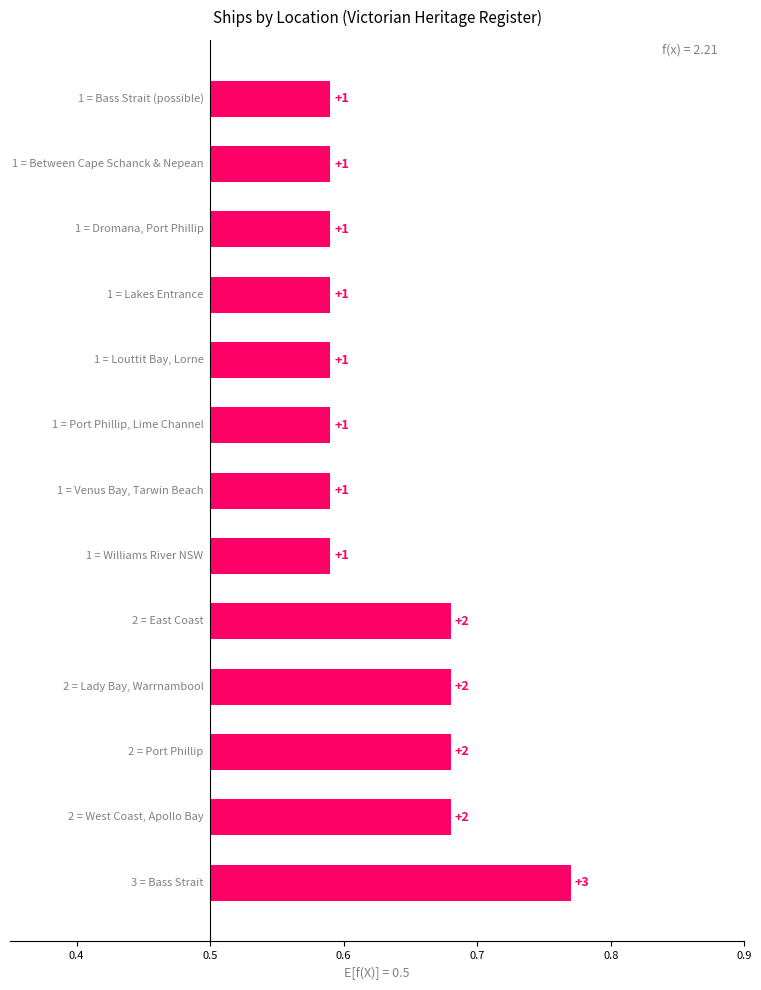

The value at 0.7 is 0.1. True or false?

False